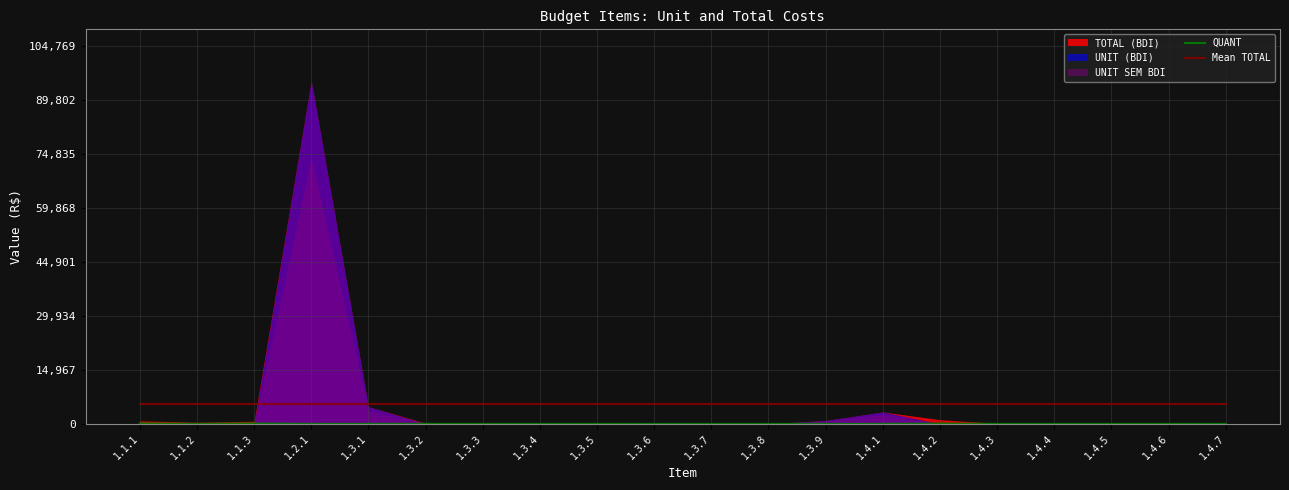

What is the difference between the second highest and second lowest values in the QUANT series?

119.0